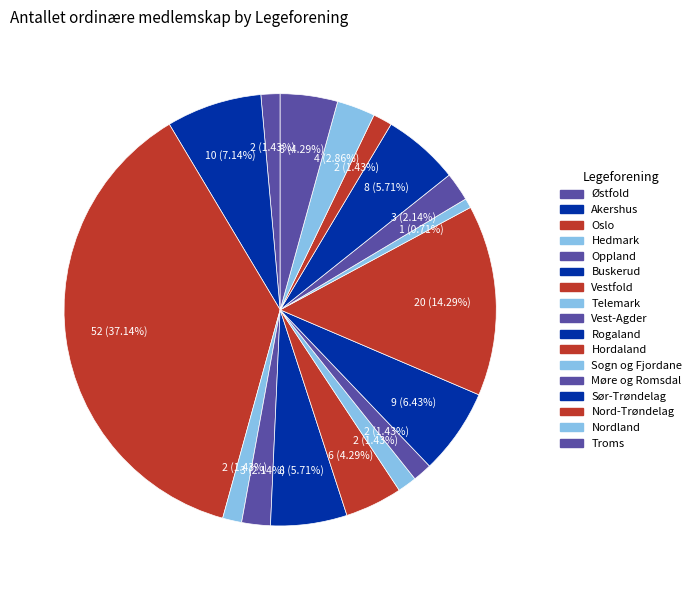

What percentage is the Hedmark slice, to the nearest percent?

1%